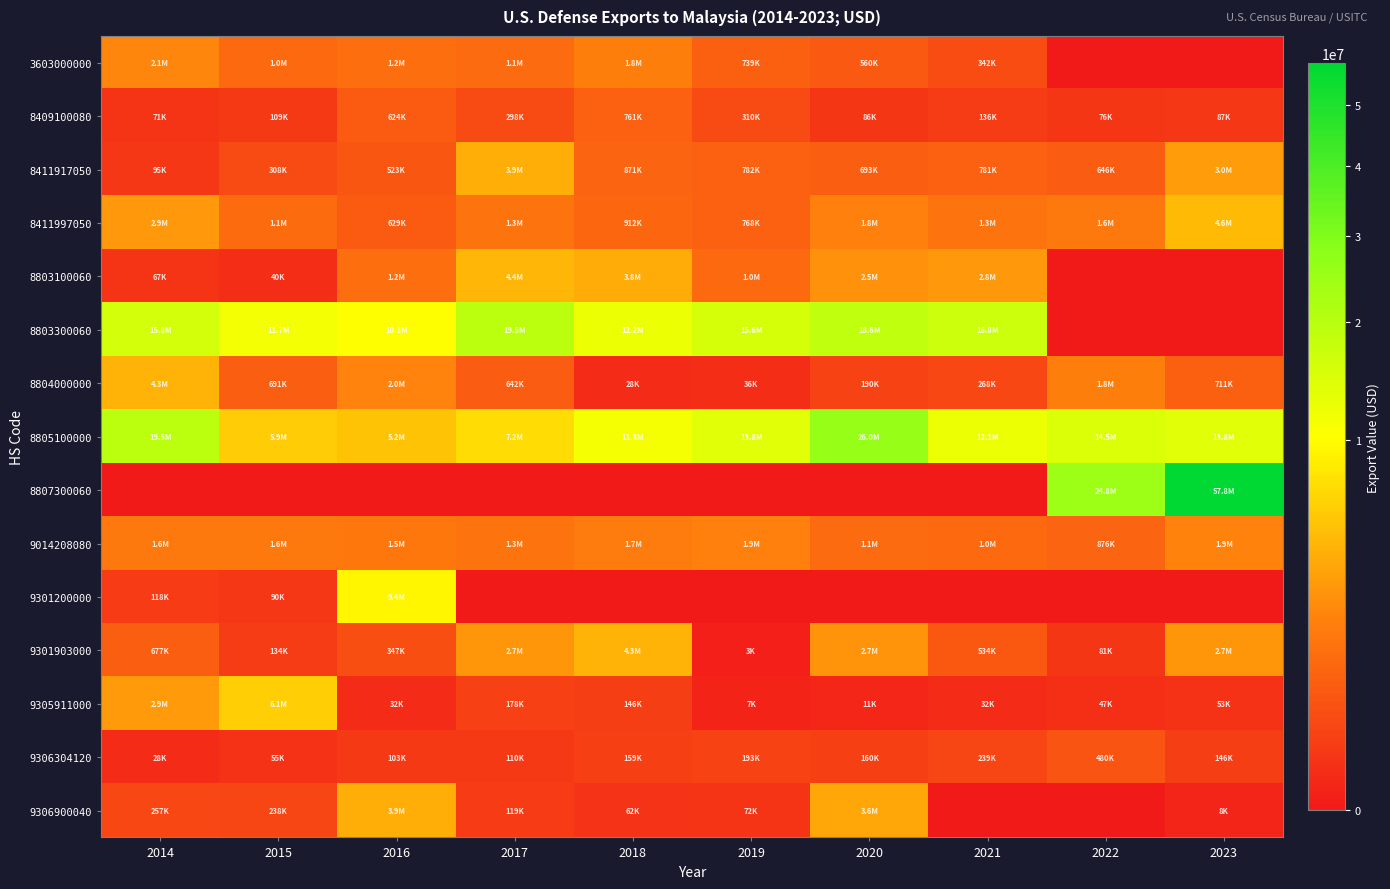

Between 2019 and 2016, which is larger?

2016